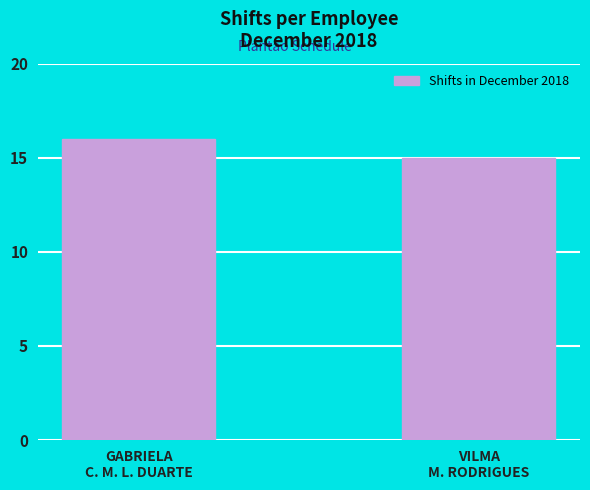

How many categories are shown in the chart?

2